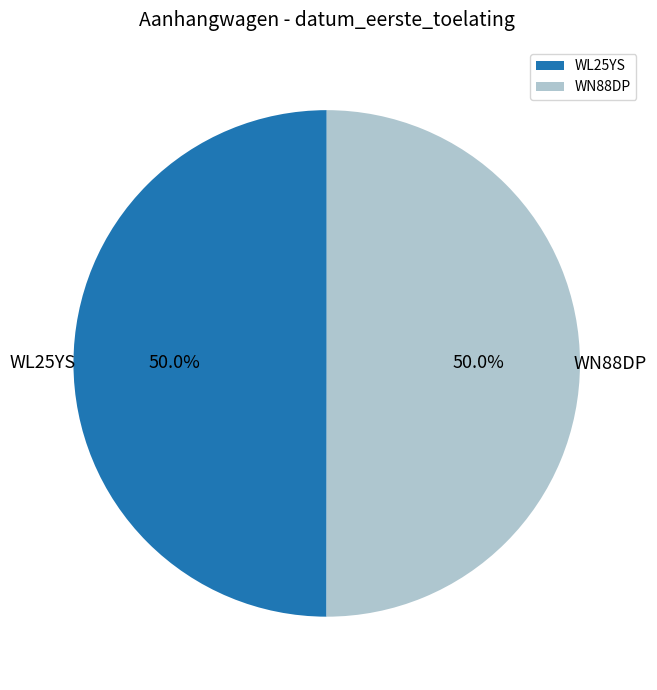

Do WL25YS and WN88DP together represent more than half of the pie?

Yes